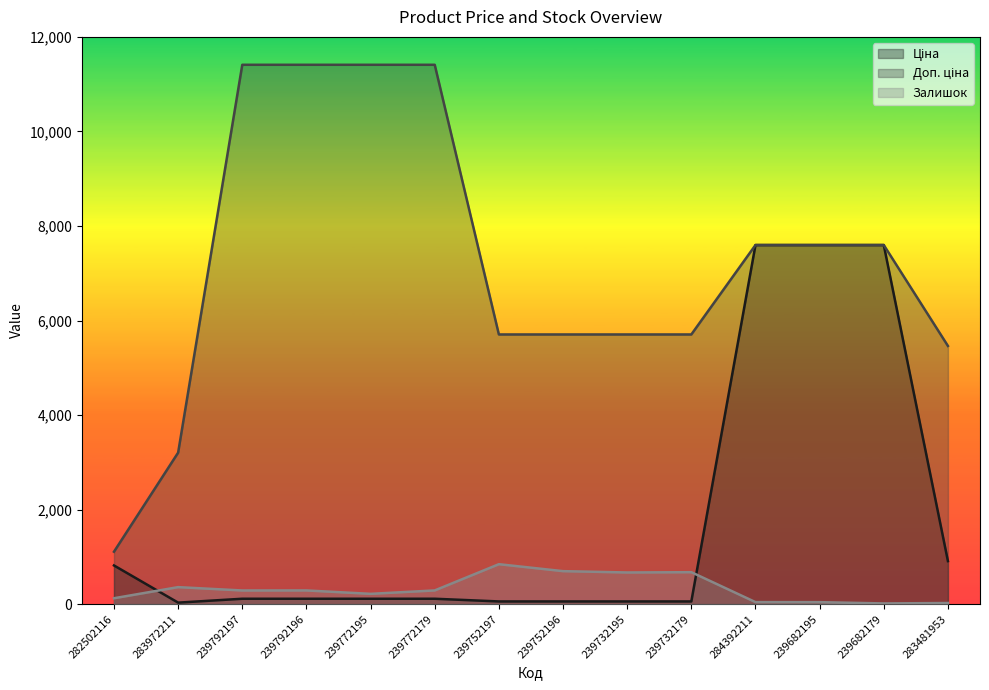

What is the label of the 9th point from the left?

239732195